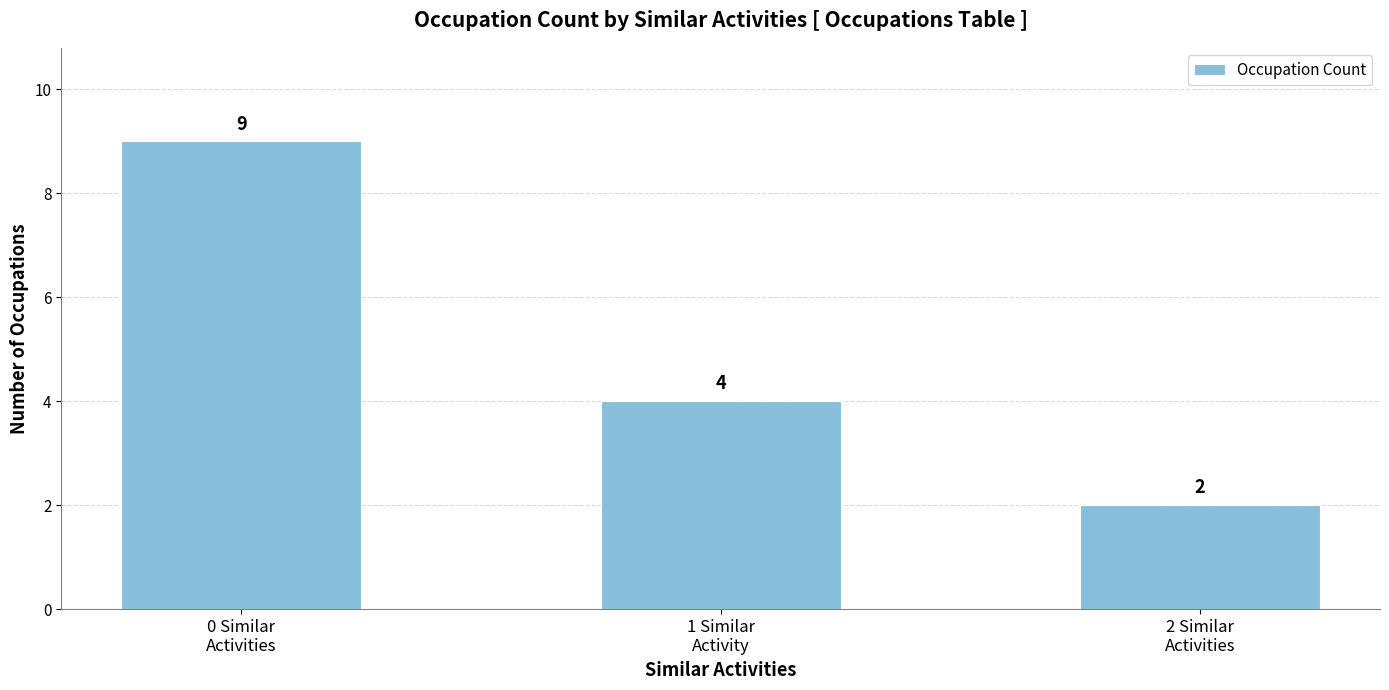

What is the change in value from 0 Similar
Activities to 2 Similar
Activities?

-7